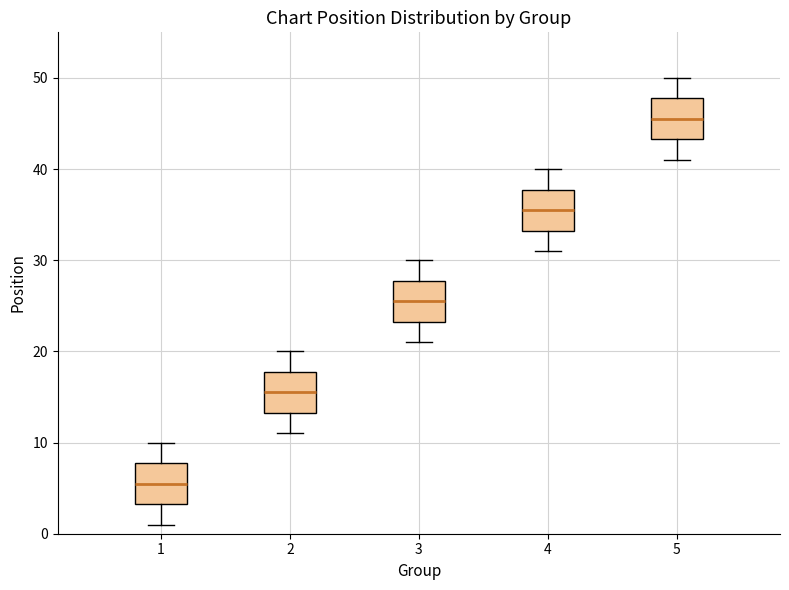

Where is the upper edge of the box at x = 1 on the y-axis? The values are not printed on the chart, so give them approximately, as read against the axis.

8